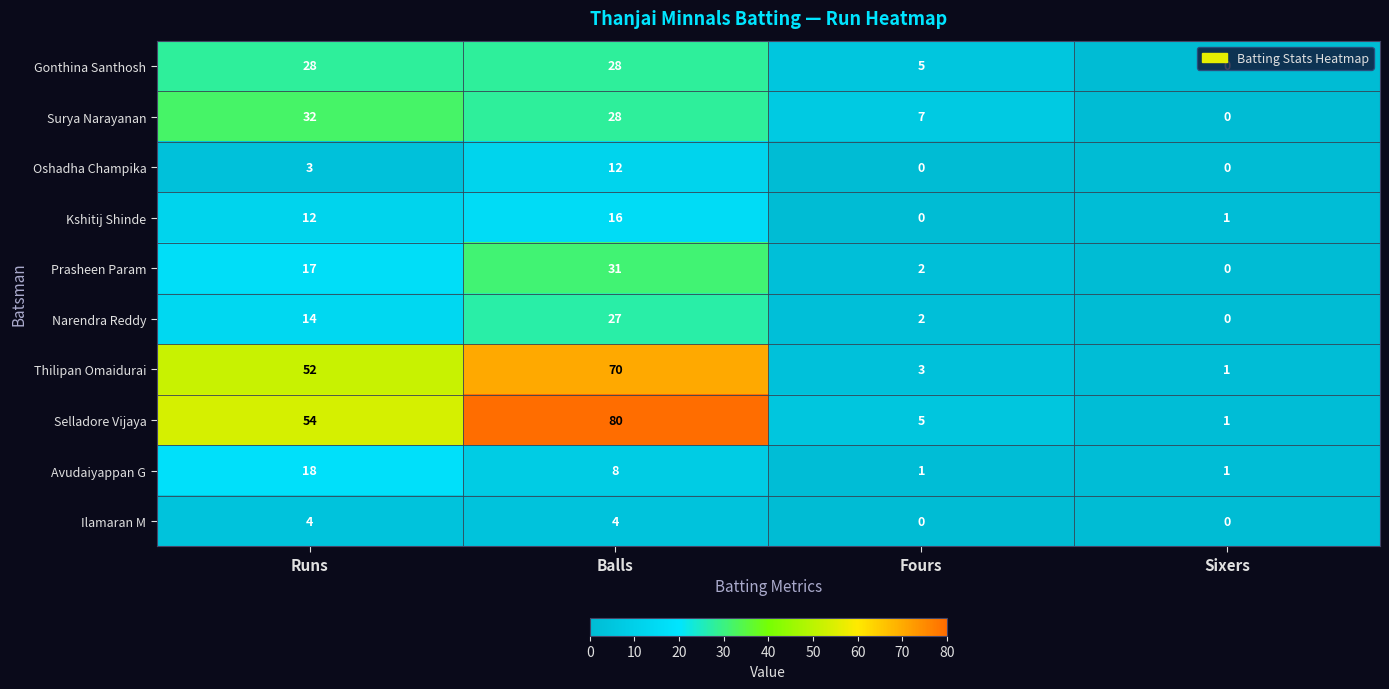

List the labels in order of Narendra Reddy value, largest first.

Balls, Runs, Fours, Sixers